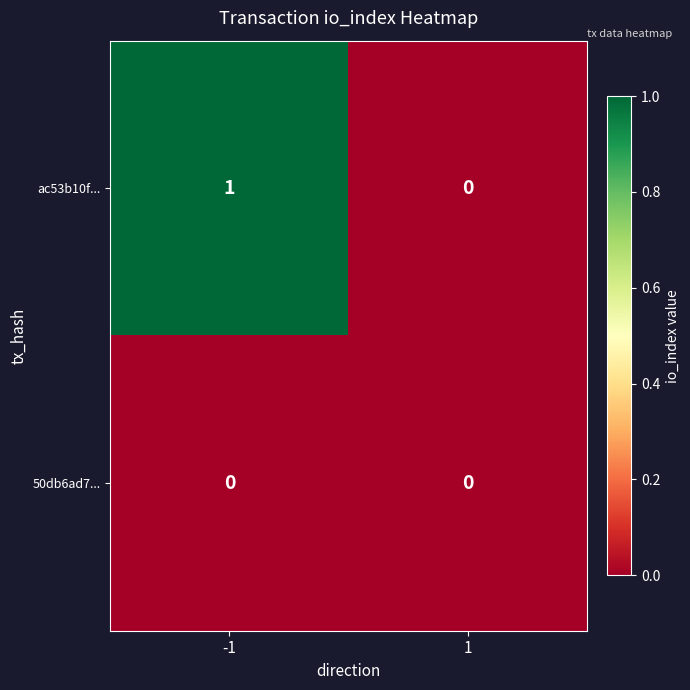

How many categories are shown in the chart?

2